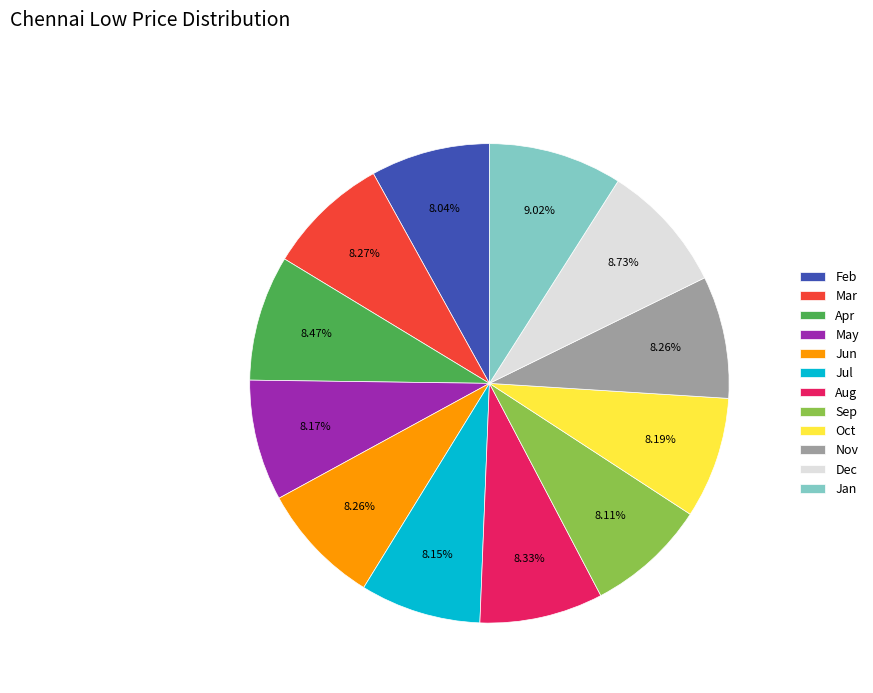

To the nearest percent, what is the average slice percentage?

8%